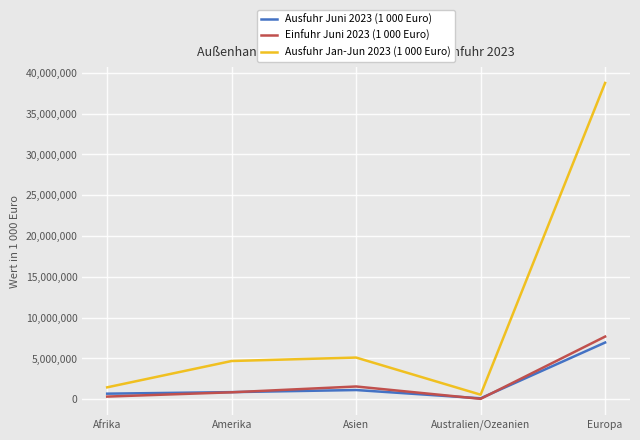

Reading left to right, list all the values displayed in this chart.

Ausfuhr Juni 2023 (1 000 Euro): Afrika=677674	Amerika=866991	Asien=1123362	Australien/Ozeanien=110230	Europa=6943062
Einfuhr Juni 2023 (1 000 Euro): Afrika=320203	Amerika=846131	Asien=1557751	Australien/Ozeanien=43962	Europa=7672550
Ausfuhr Jan-Jun 2023 (1 000 Euro): Afrika=1454984	Amerika=4680763	Asien=5102010	Australien/Ozeanien=552723	Europa=38751259